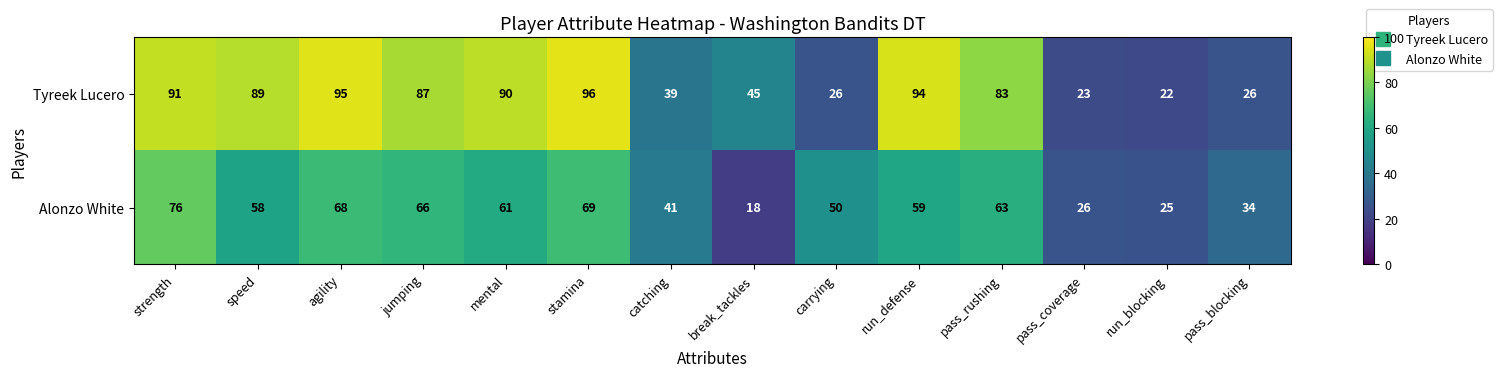

Which category has the highest value in the Tyreek Lucero series?

stamina